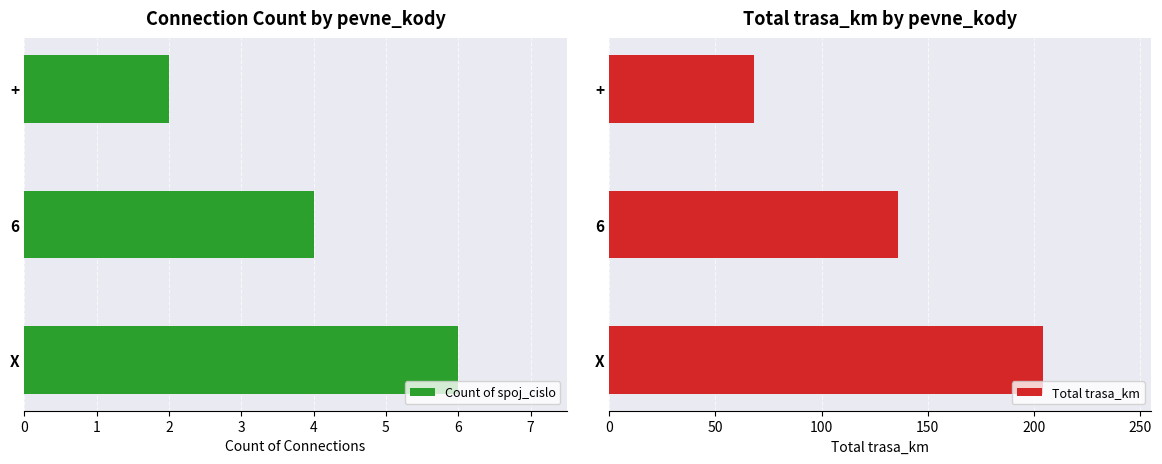

What is the difference between the second highest and minimum values in the Total trasa_km series?

68